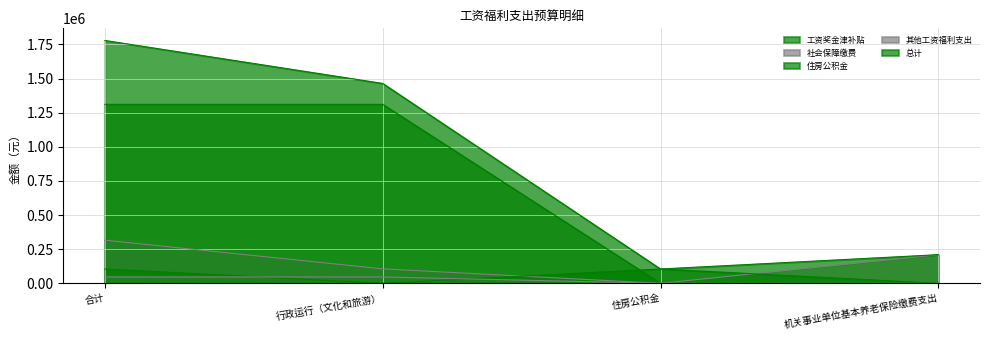

Which series has the largest range (max minus min)?

总计